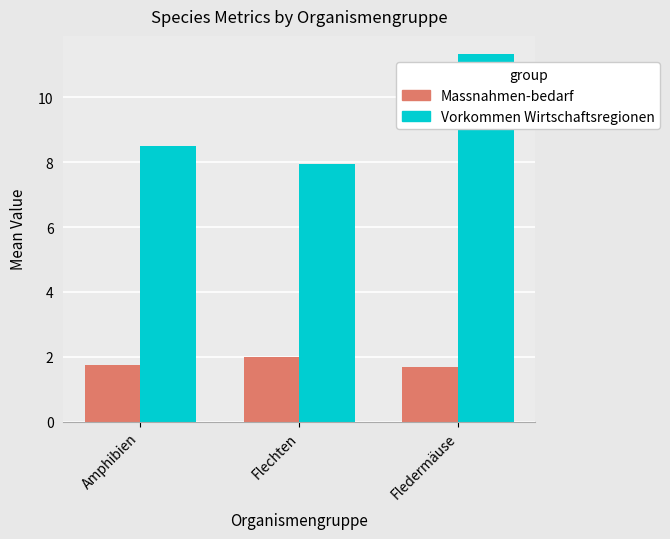

Which category has the lowest value in the Vorkommen Wirtschaftsregionen series?

Flechten